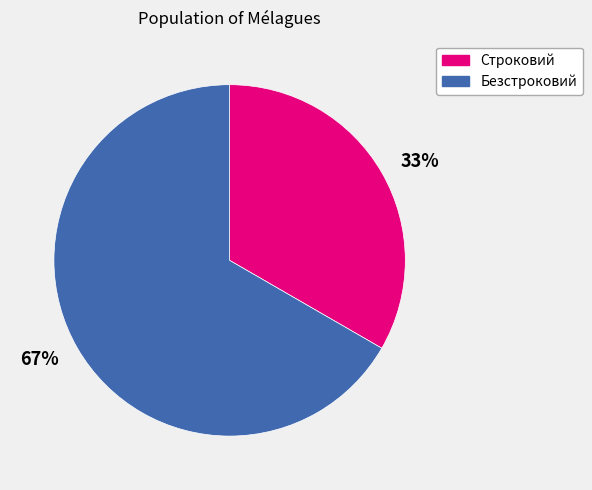

Is the sum of 33% and 67% greater than half?

Yes